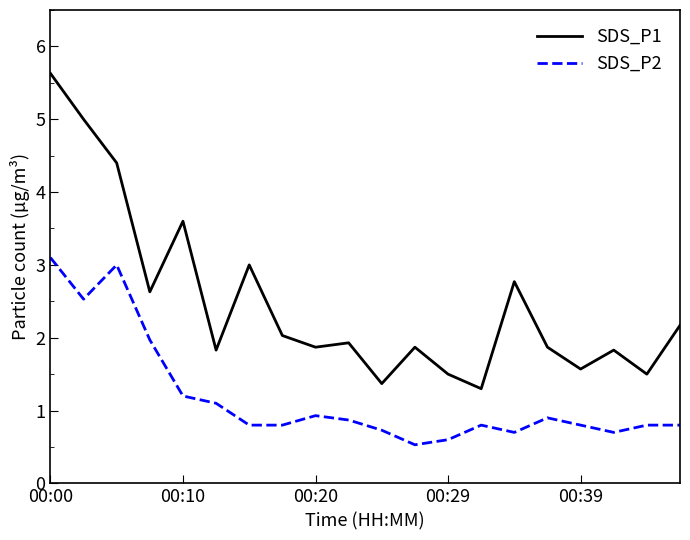

What is the maximum value shown in the chart?

5.6